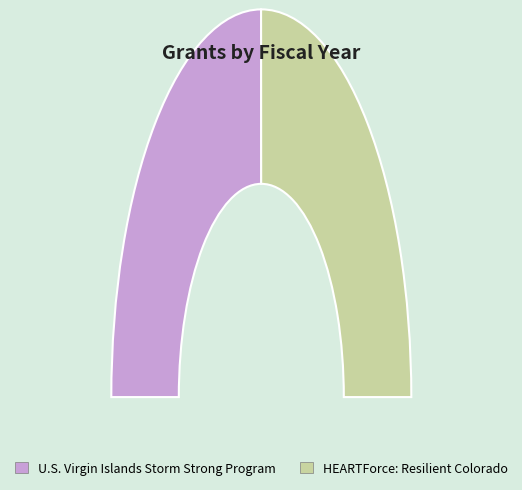

To the nearest percent, what portion does U.S. Virgin Islands Storm Strong Program represent?

50%